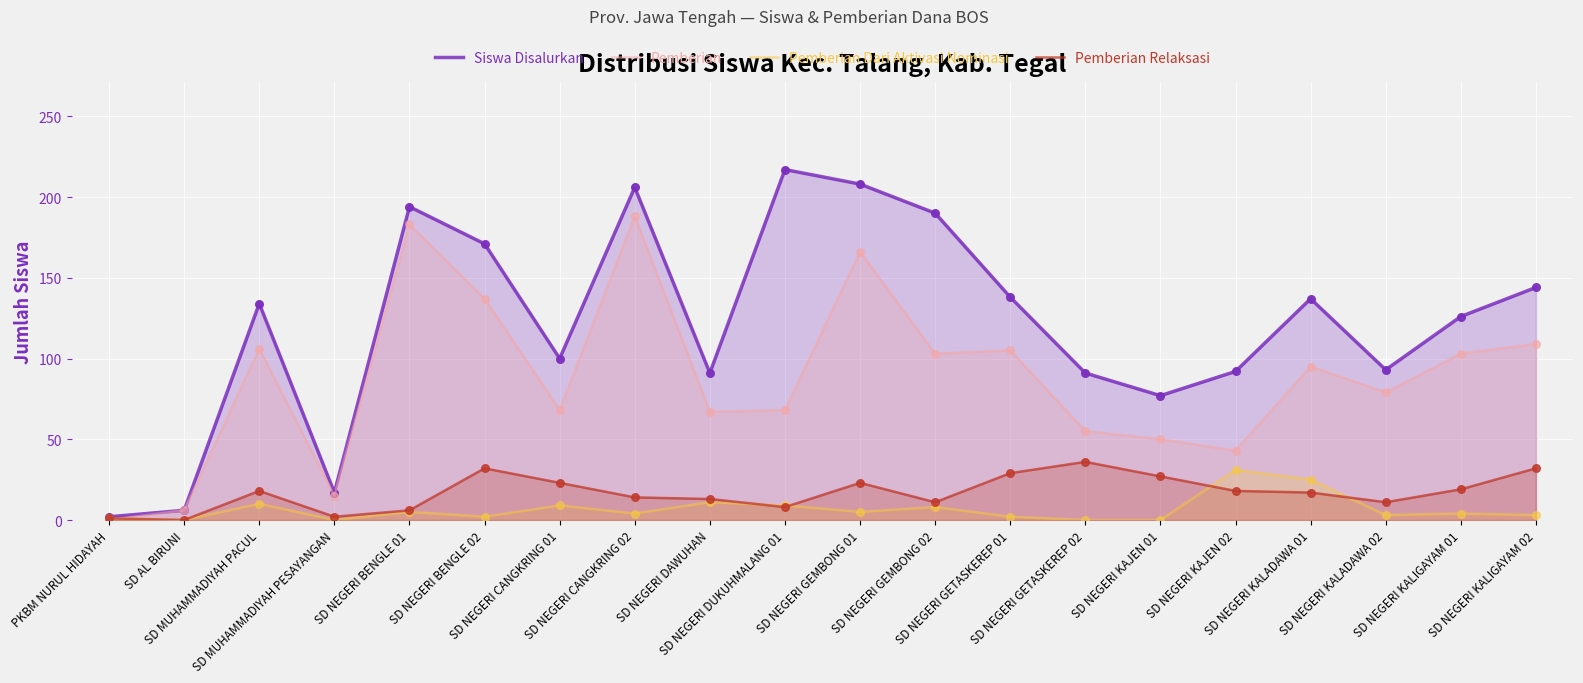

What is the total value across all series at SD NEGERI GEMBONG 01?

402